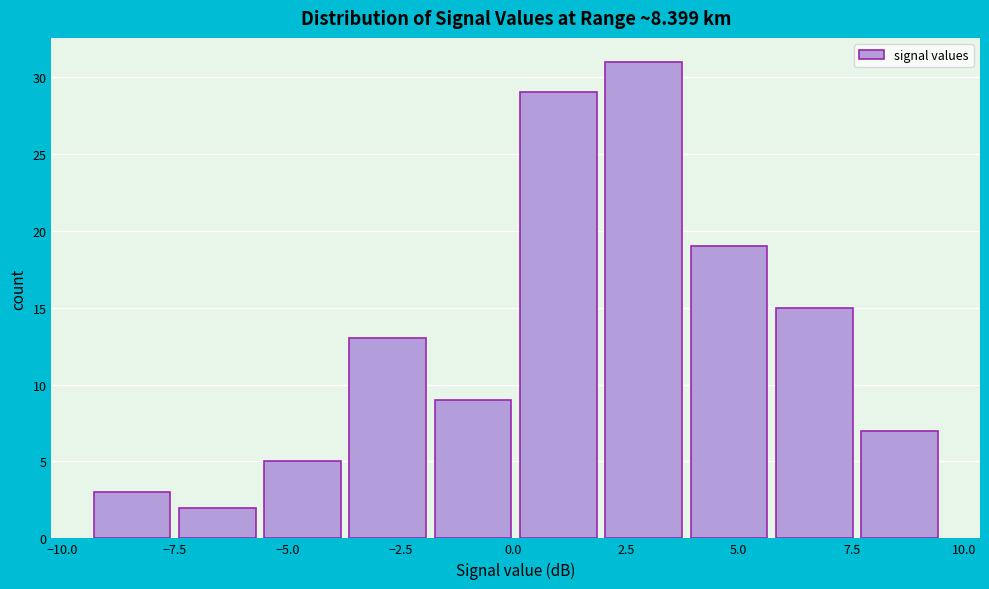

Read against the x-axis, roughly where is the centre of the tallest bar?

3.0